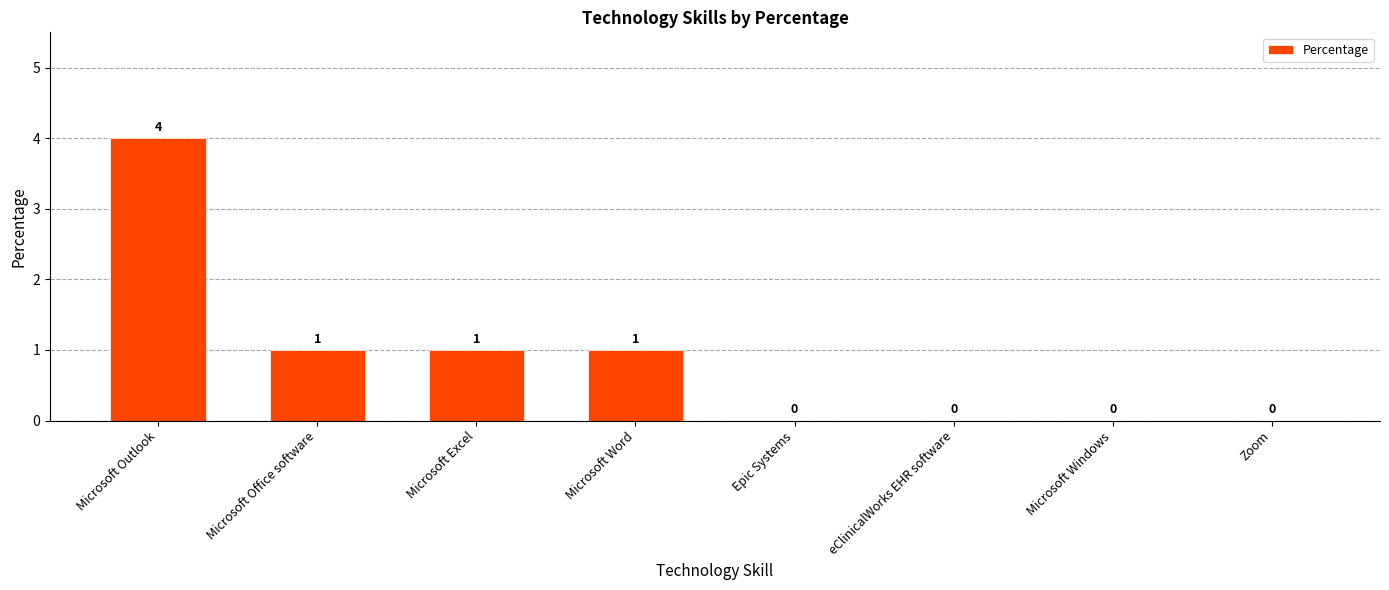

The chart shows a value of 1 at Microsoft Word. True or false?

True